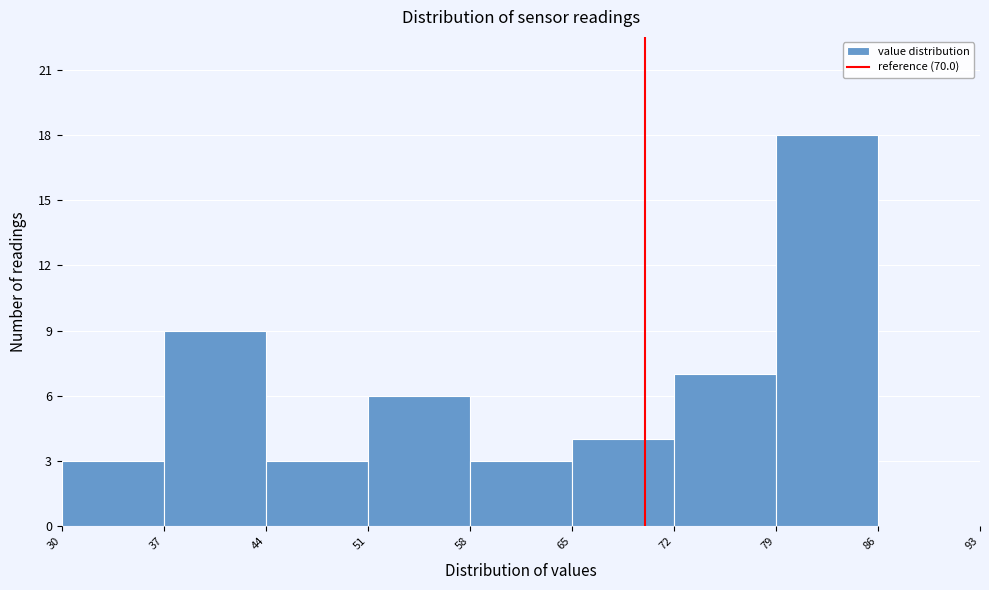

How tall is the bar that spans 79 to 86 on the x-axis? The values are not printed on the chart, so give them approximately, as read against the axis.

18